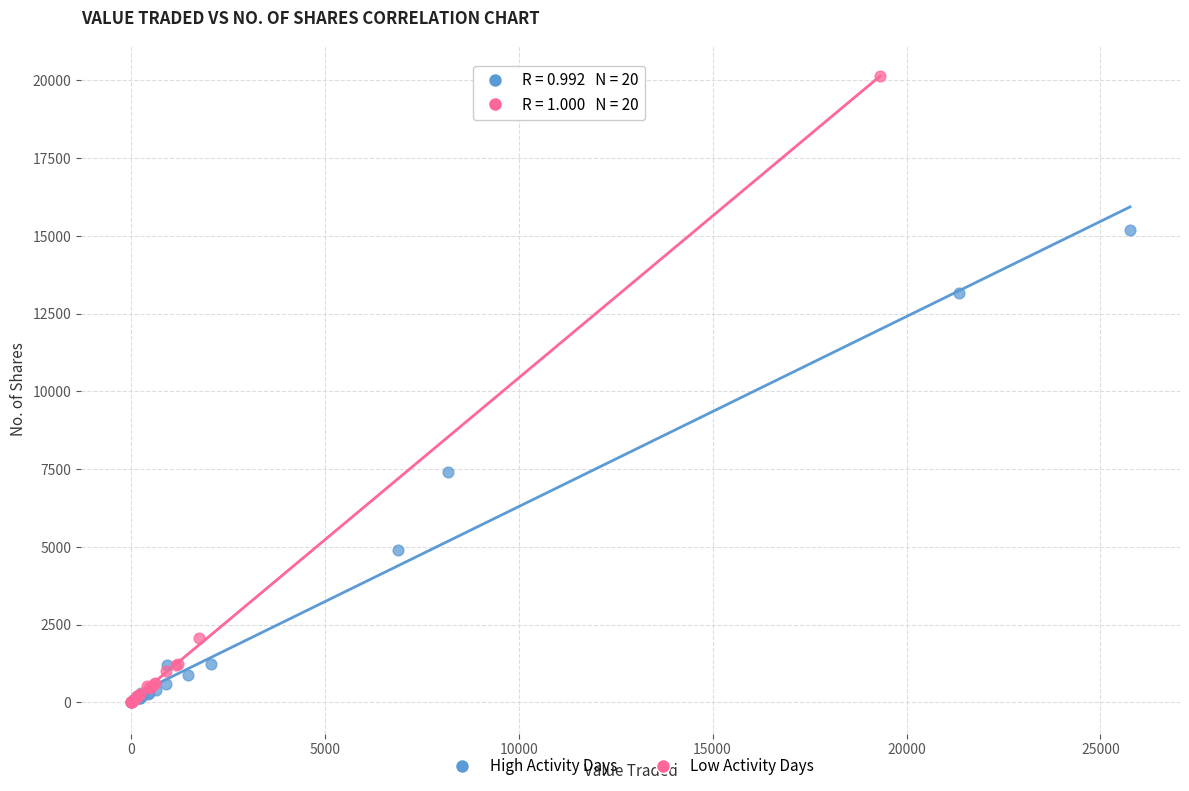

Which series reaches the maximum Y coordinate?

Low Activity Days